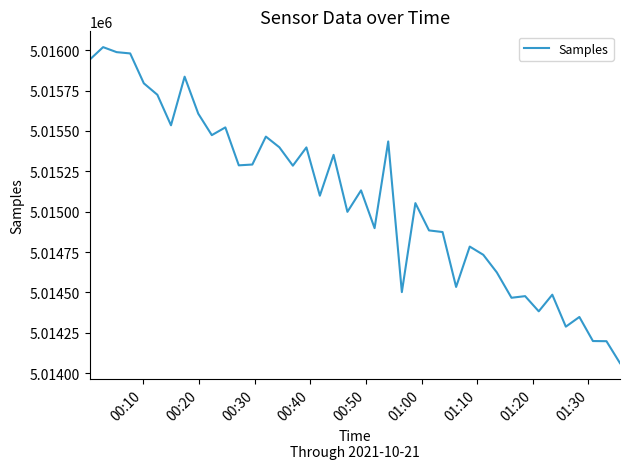

What is the sum of all values?

200603358